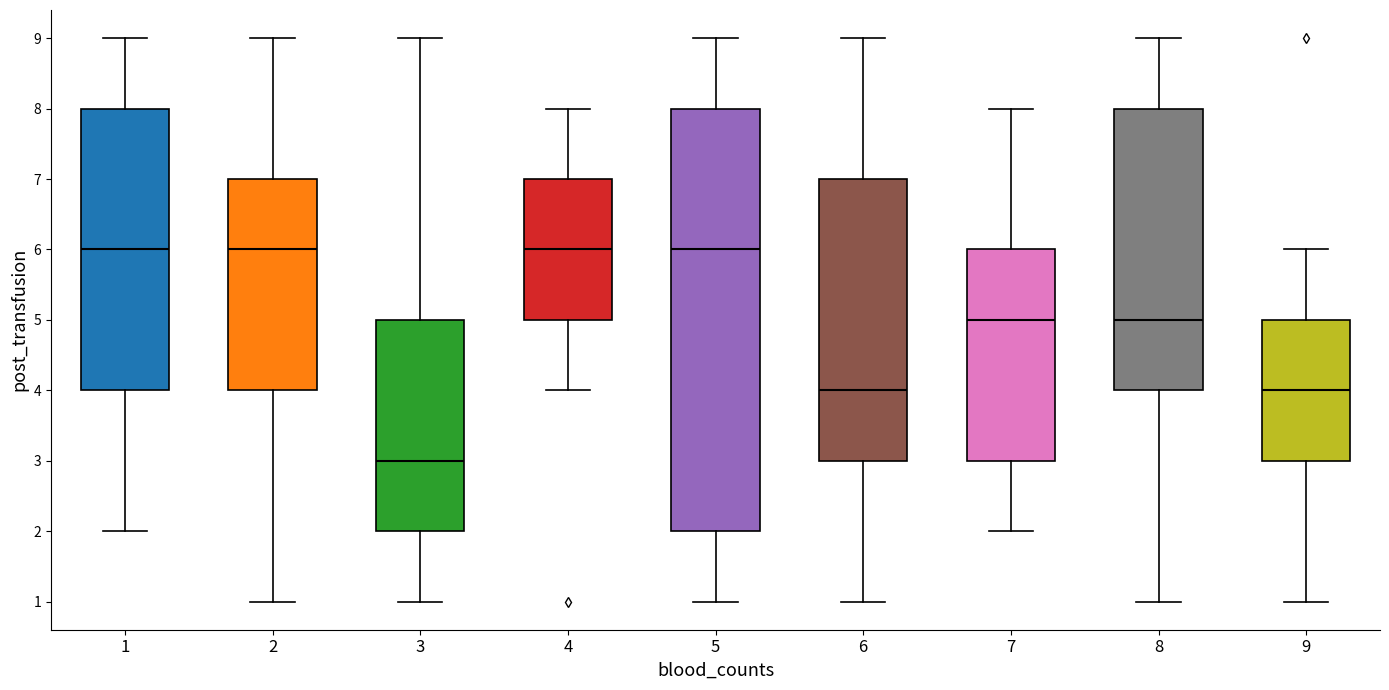

Reading left to right, transcribe this box plot: for each box, give where its median line is, the range the box spans, and where its two whiskers end, as read against the y-axis. The values are not printed on the chart, so give them approximately, as read against the axis.

1: median 6, box 4 to 8, whiskers 2 to 9
2: median 6, box 4 to 7, whiskers 1 to 9
3: median 3, box 2 to 5, whiskers 1 to 9
4: median 6, box 5 to 7, whiskers 4 to 8
5: median 6, box 2 to 8, whiskers 1 to 9
6: median 4, box 3 to 7, whiskers 1 to 9
7: median 5, box 3 to 6, whiskers 2 to 8
8: median 5, box 4 to 8, whiskers 1 to 9
9: median 4, box 3 to 5, whiskers 1 to 6